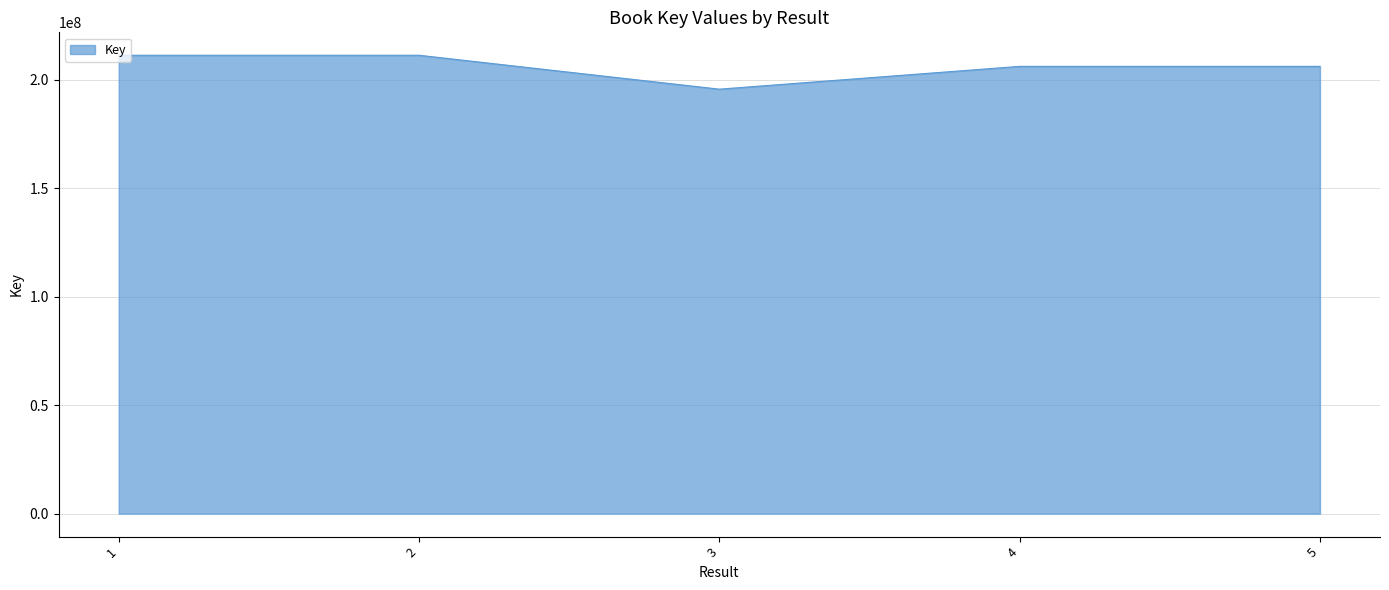

Approximately how many times larger is the value at 1 compared to 5?

1.0